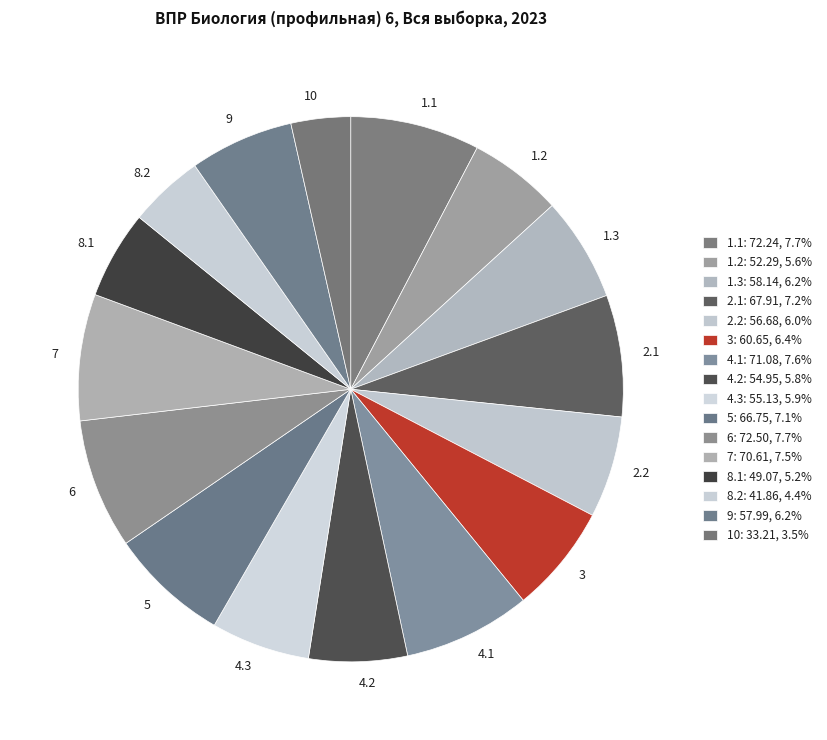

Is the sum of 9 and 3 greater than half?

No